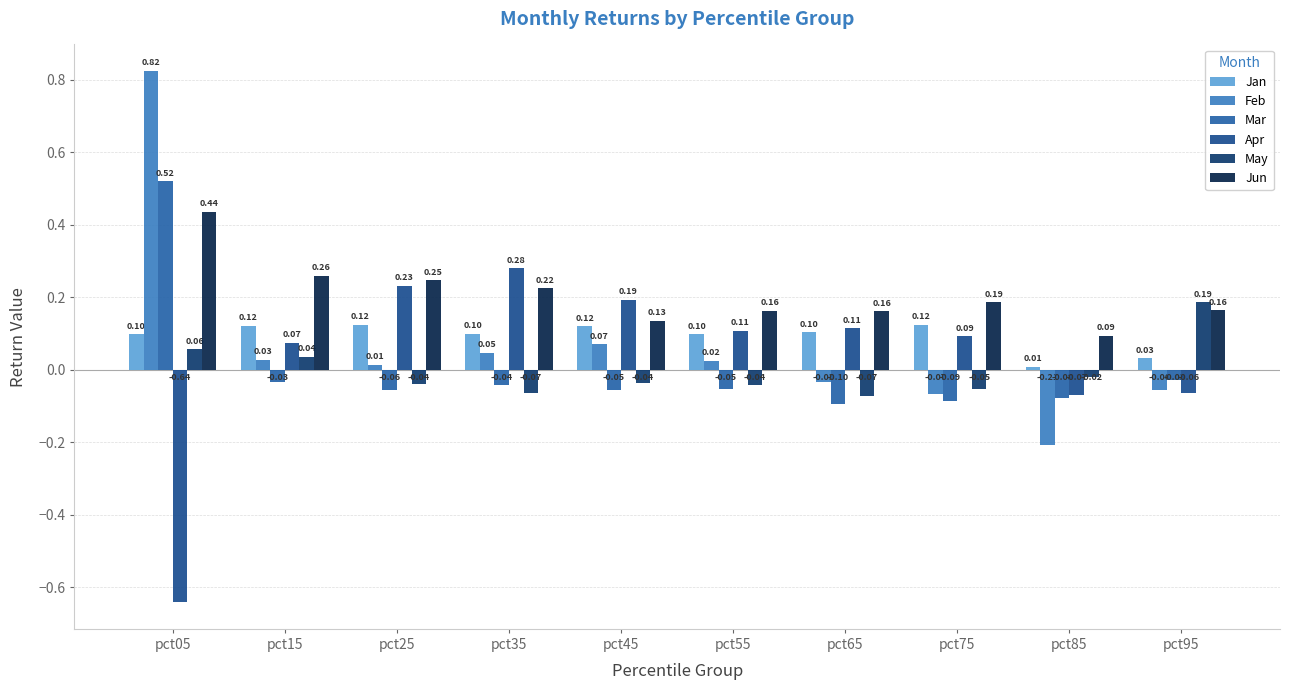

What is the sum of the Mar values at pct55 and pct95?

-0.1